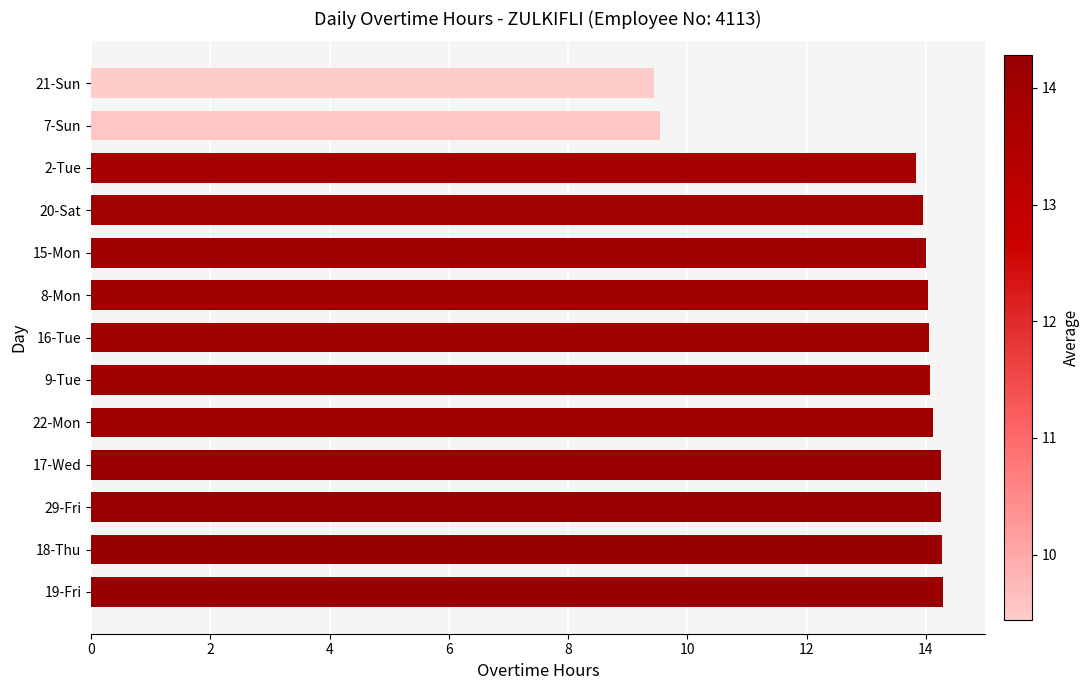

Which has a higher value, 17-Wed or 20-Sat?

17-Wed